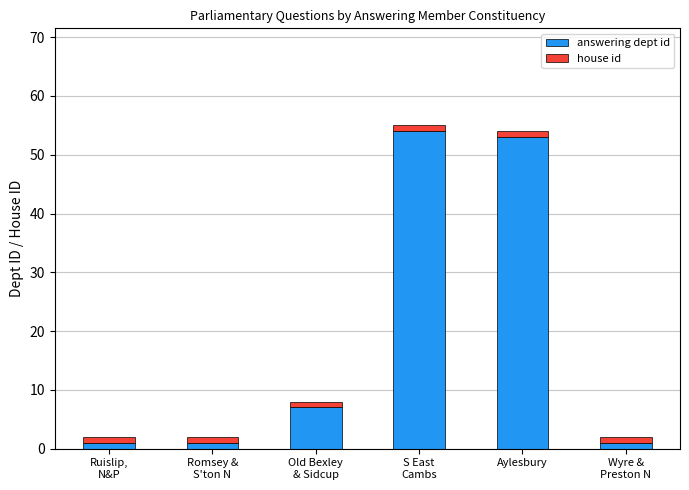

True or false: answering dept id has a value of 53 at Aylesbury.

True